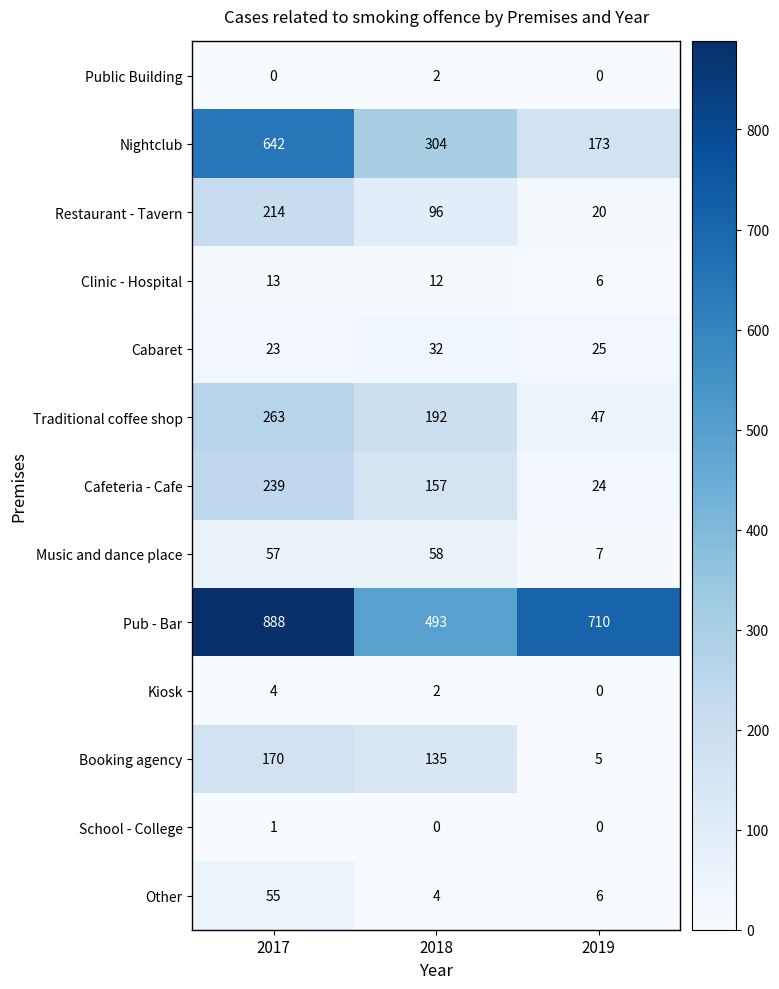

The Cabaret series shows 23 at 2017. True or false?

True